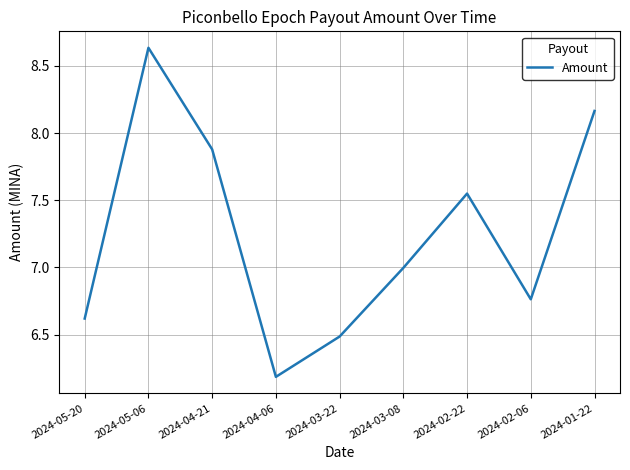

What is the sum of all values?

65.3